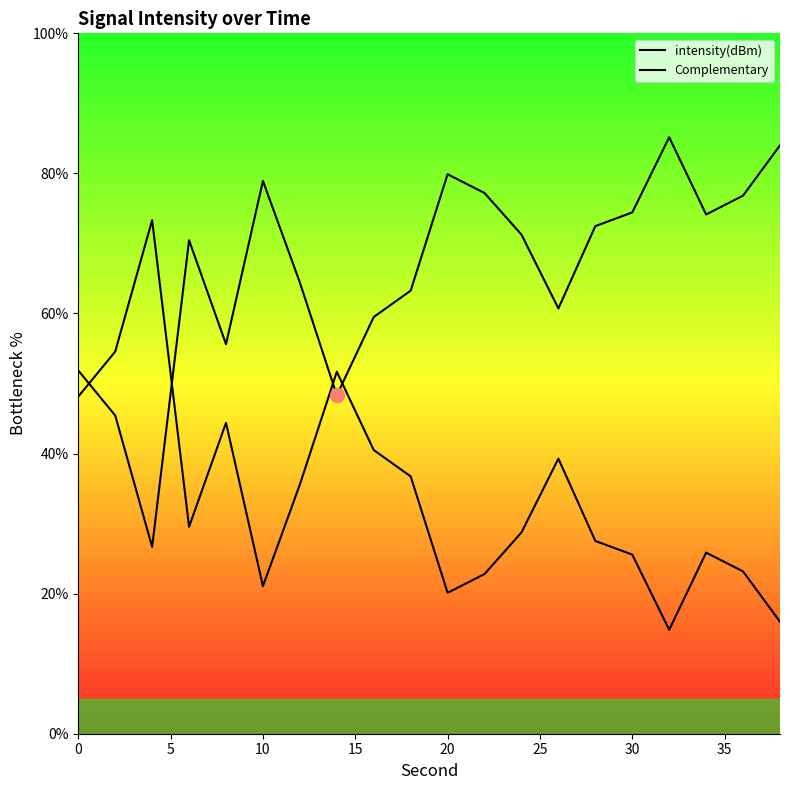

True or false: Complementary and intensity(dBm) intersect in this chart.

True